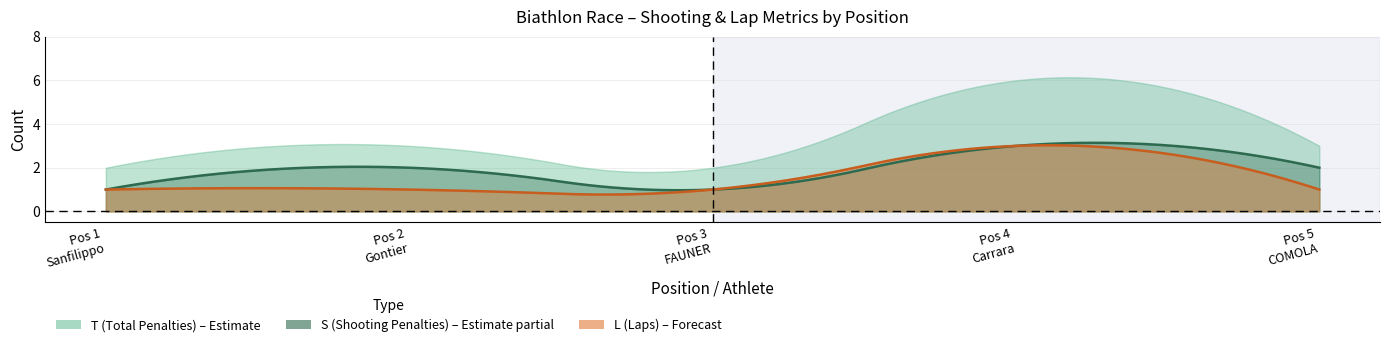

The S series shows 0 at 3. True or false?

False